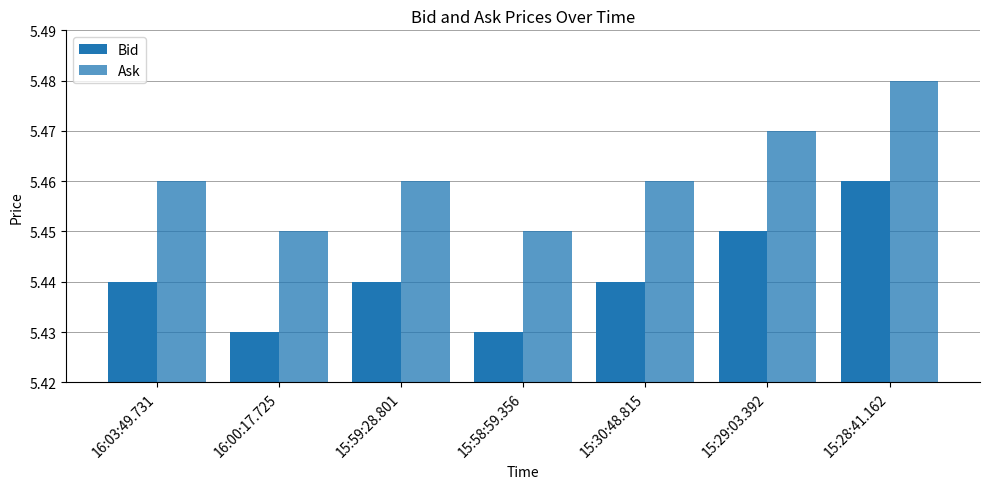

True or false: Ask has a value of 5.5 at 15:28:41.162.

True